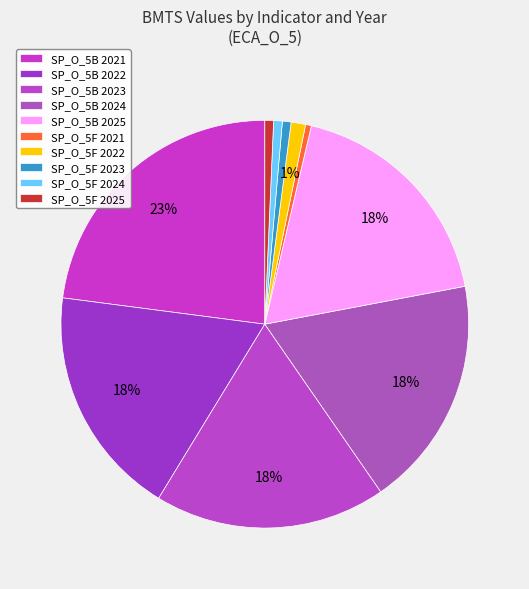

Is there a majority slice in this chart?

No